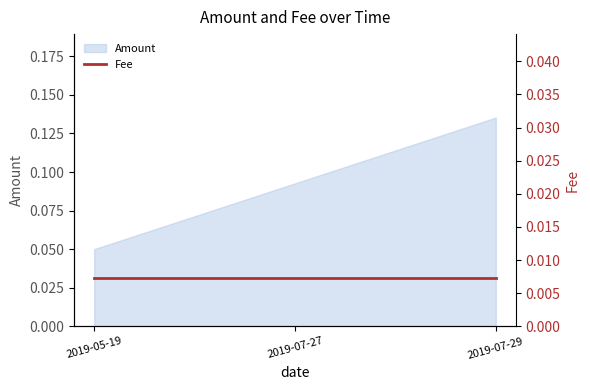

Is it true that the value at 2019-07-27 is 0.1?

True